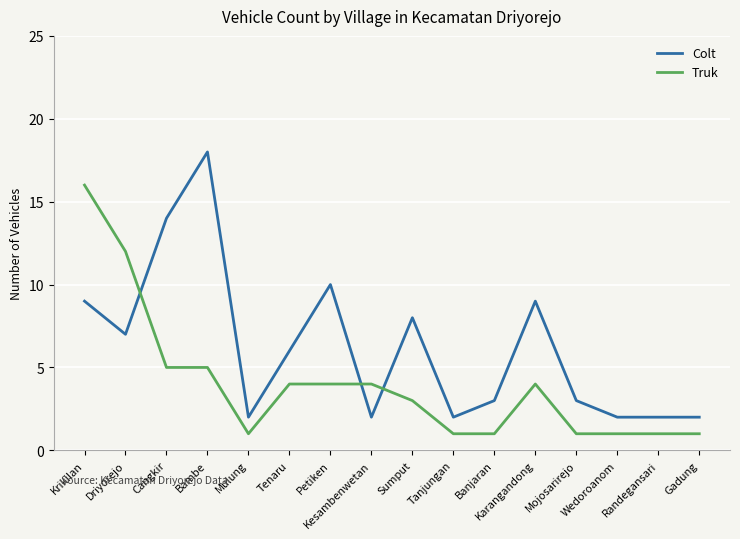

What is the maximum value for Truk?

16